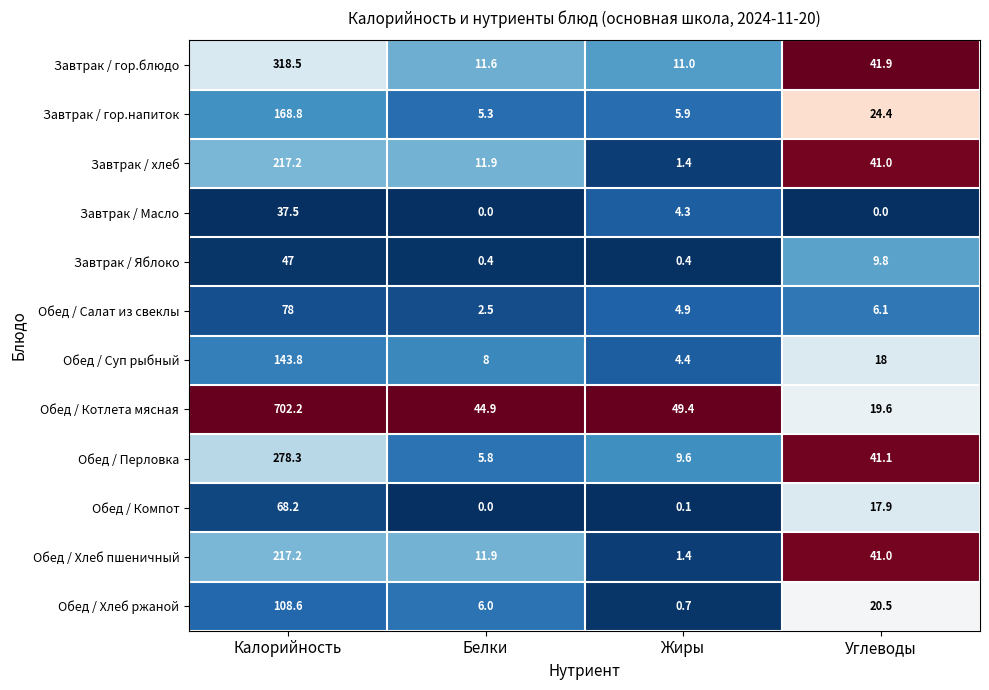

Which series has the widest spread of values?

Обед / Котлета мясная